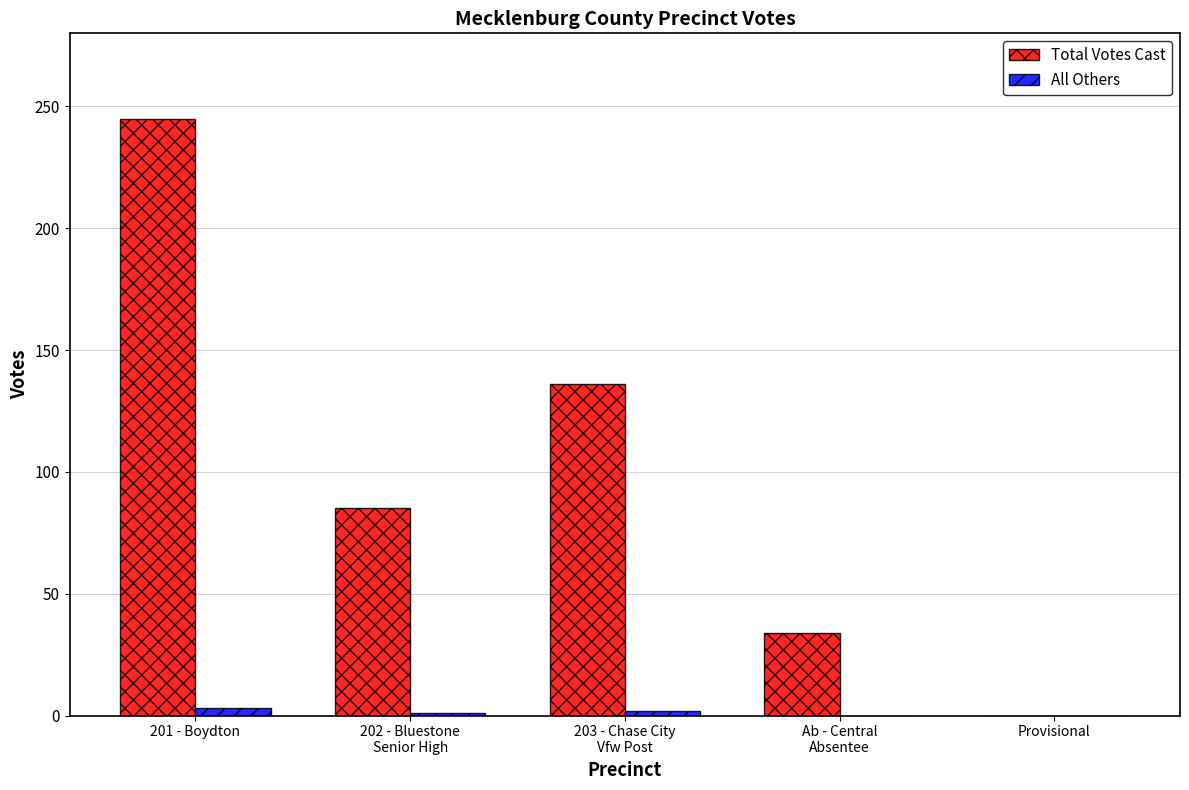

At which category does the chart reach its peak across all series?

201 - Boydton